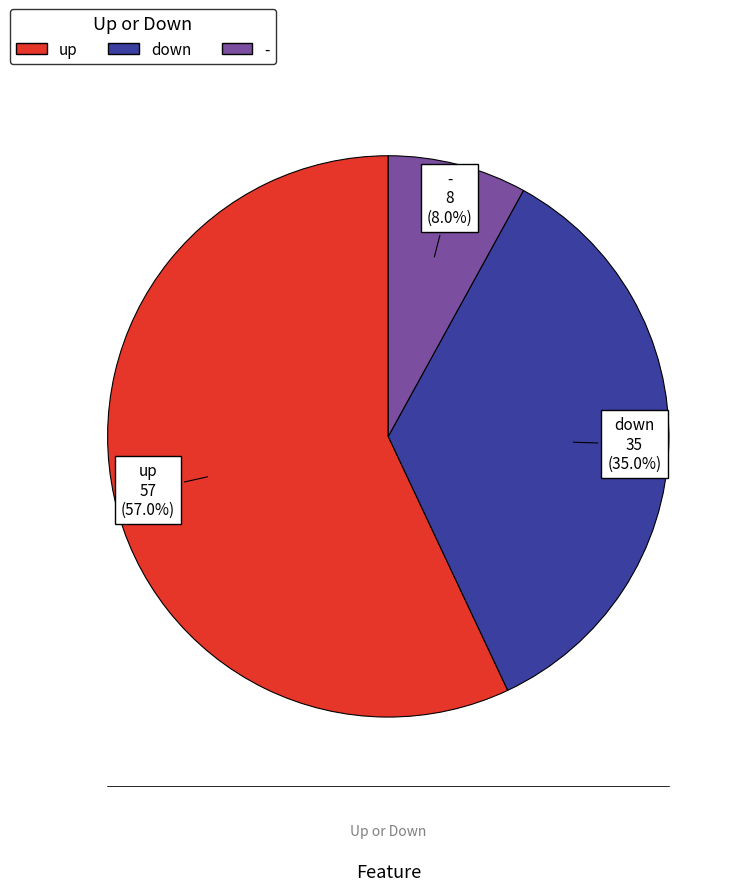

How many segments does this pie chart have?

3